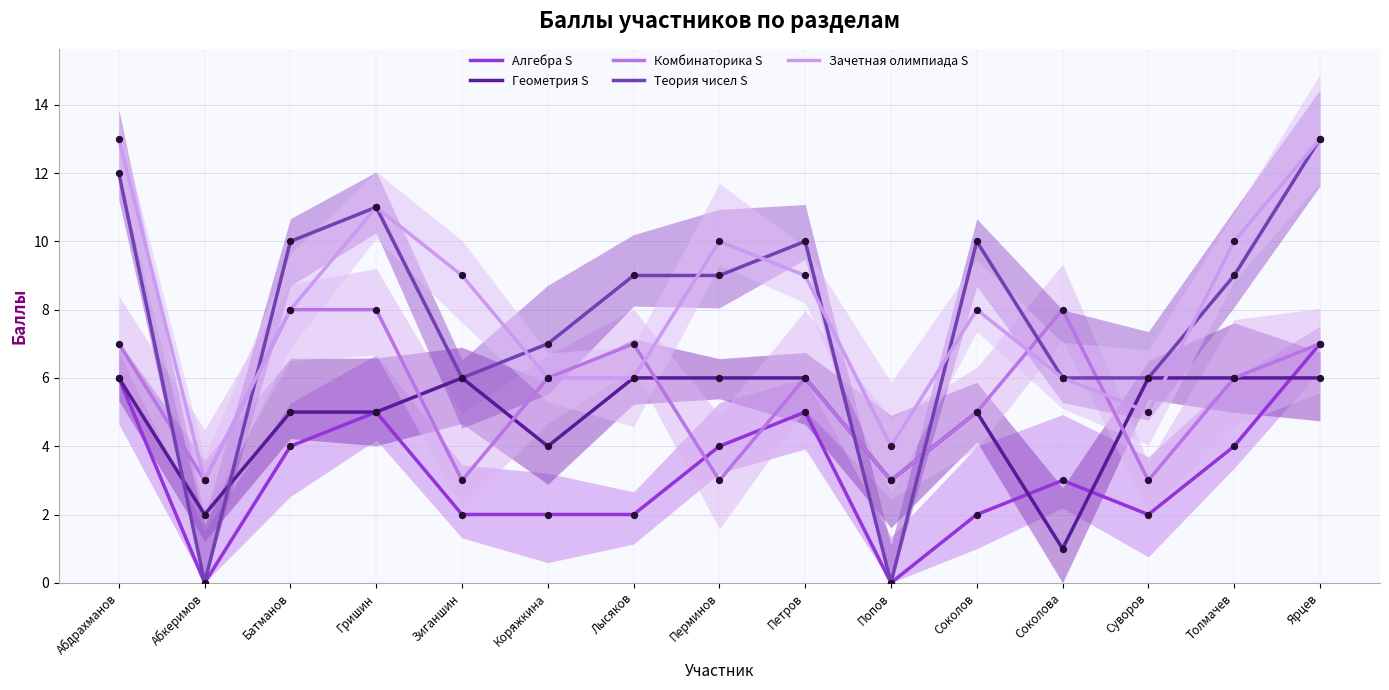

Which series contains the lowest Y value?

Алгебра S